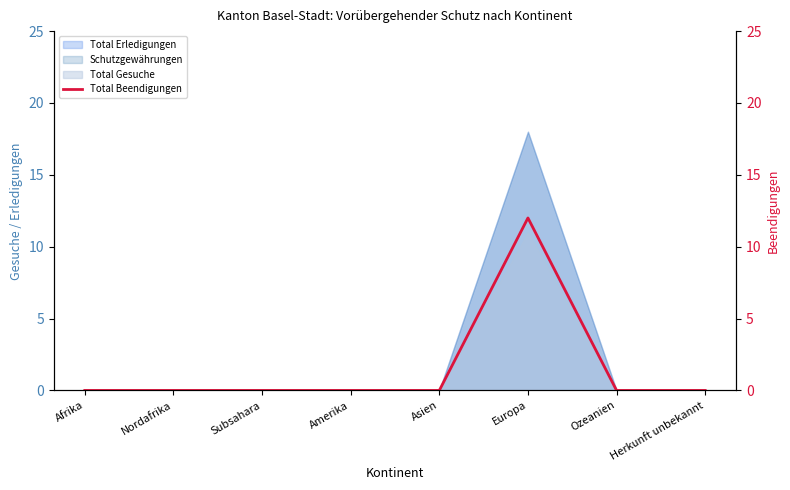

Reading right to left, transcribe all the data shown in this chart.

Herkunft unbekannt=0	Ozeanien=0	Europa=12	Asien=0	Amerika=0	Subsahara=0	Nordafrika=0	Afrika=0